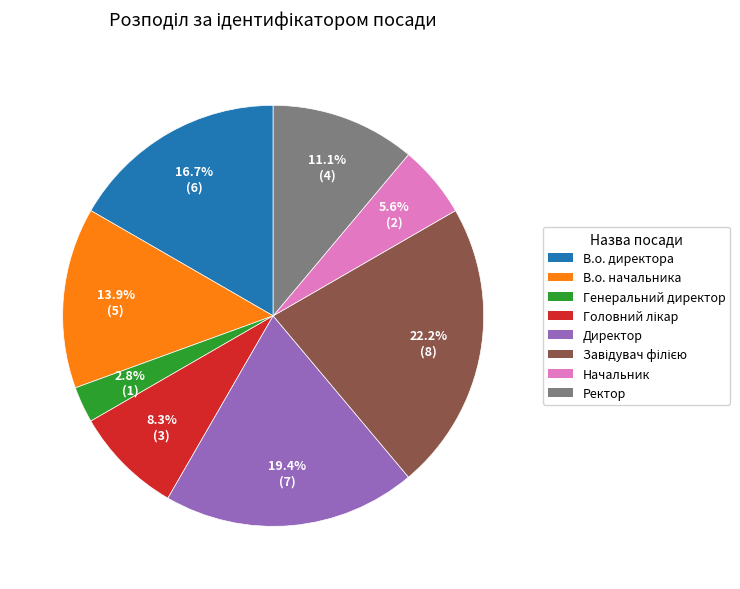

Does Начальник represent more than half of the total?

No